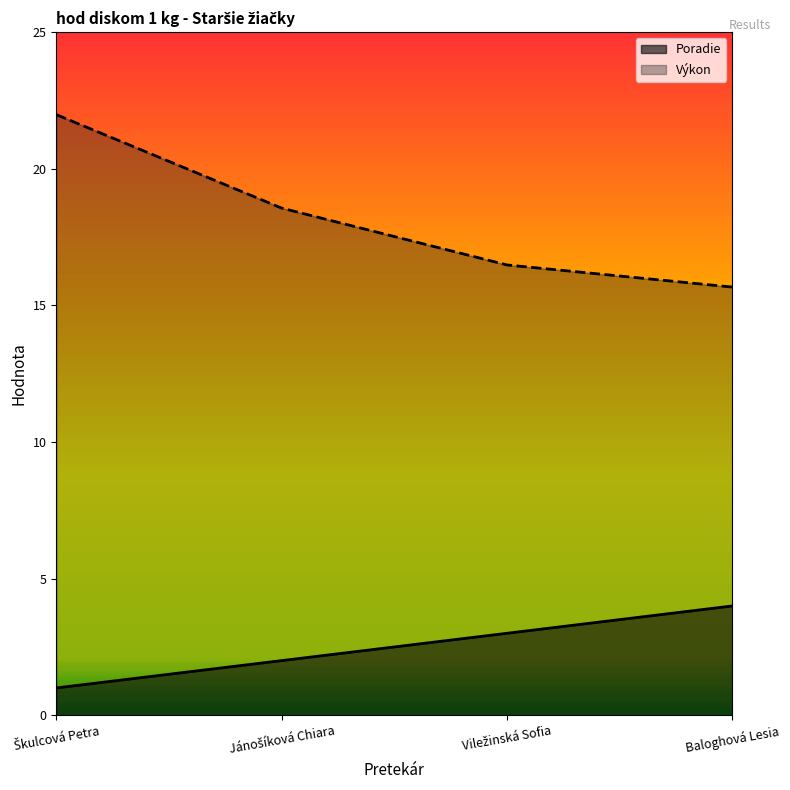

How many values in the Výkon series exceed 18?

2